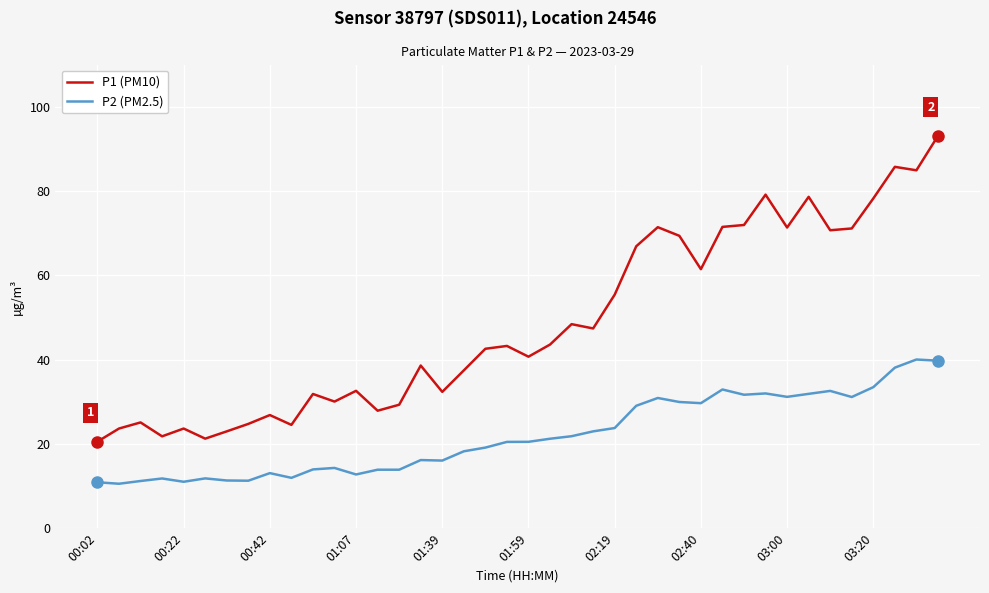

True or false: P1 (PM10) and P2 (PM2.5) cross at least once.

False